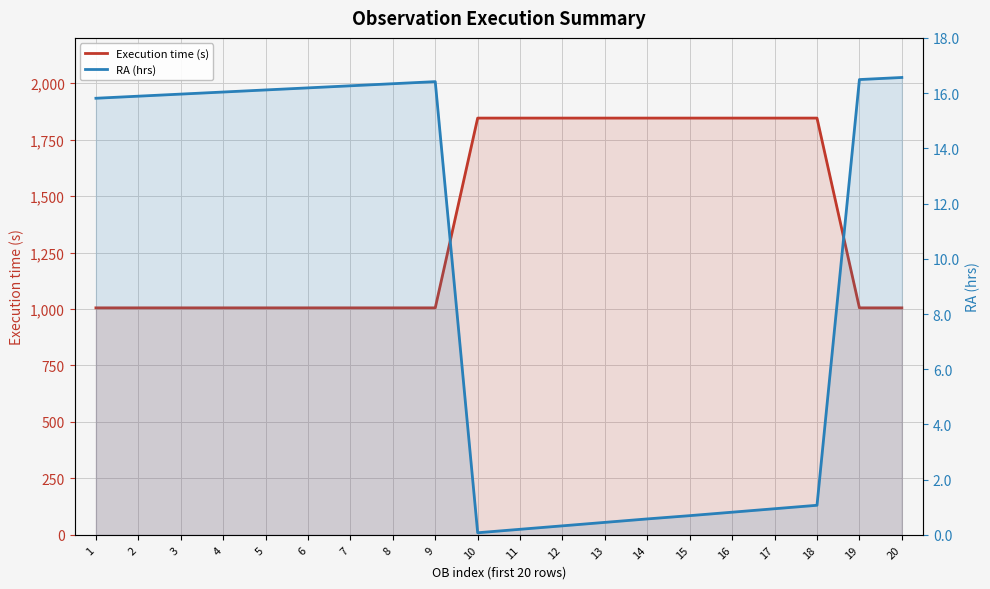

True or false: RA (hrs) has more than 1 interior local peaks.

False